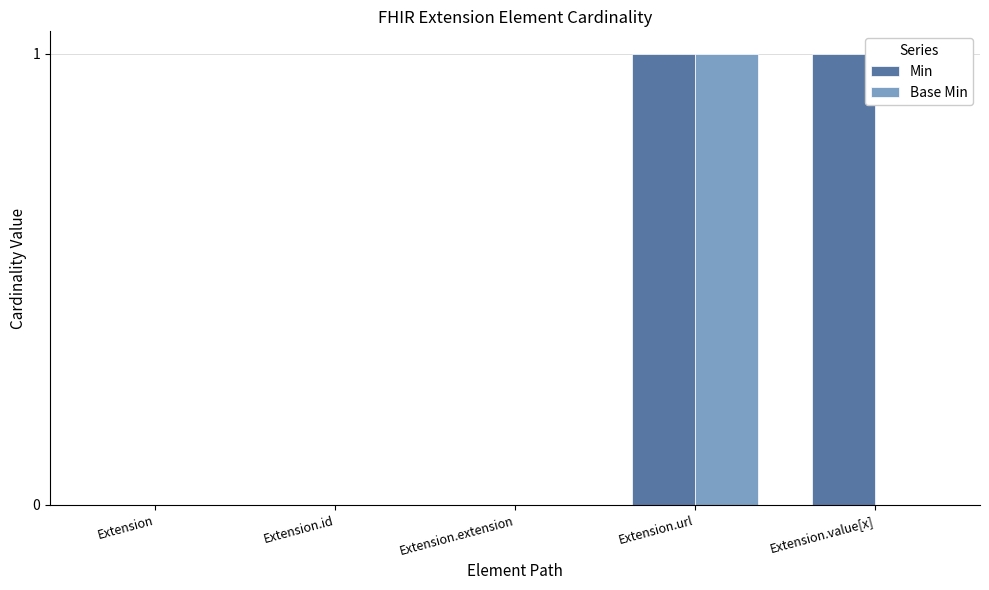

Which series has the largest total across all categories?

Min